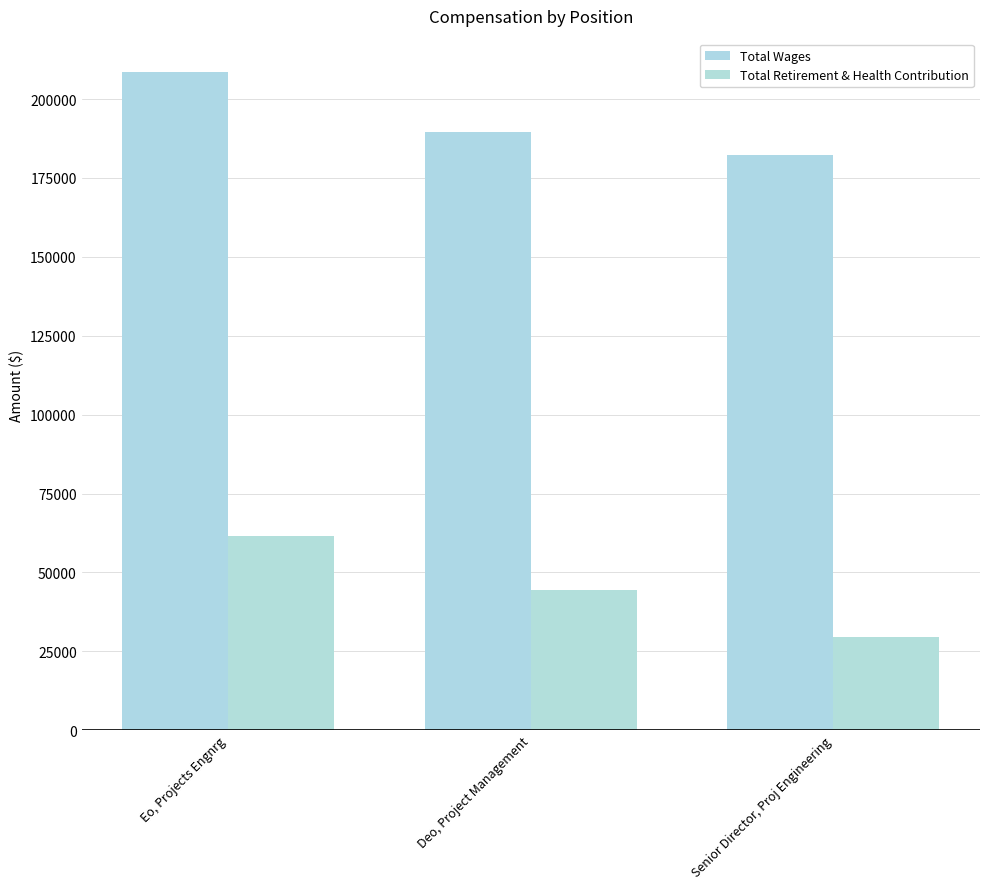

What is the difference between the Total Wages values at Deo, Project Management and Senior Director, Proj Engineering?

7172